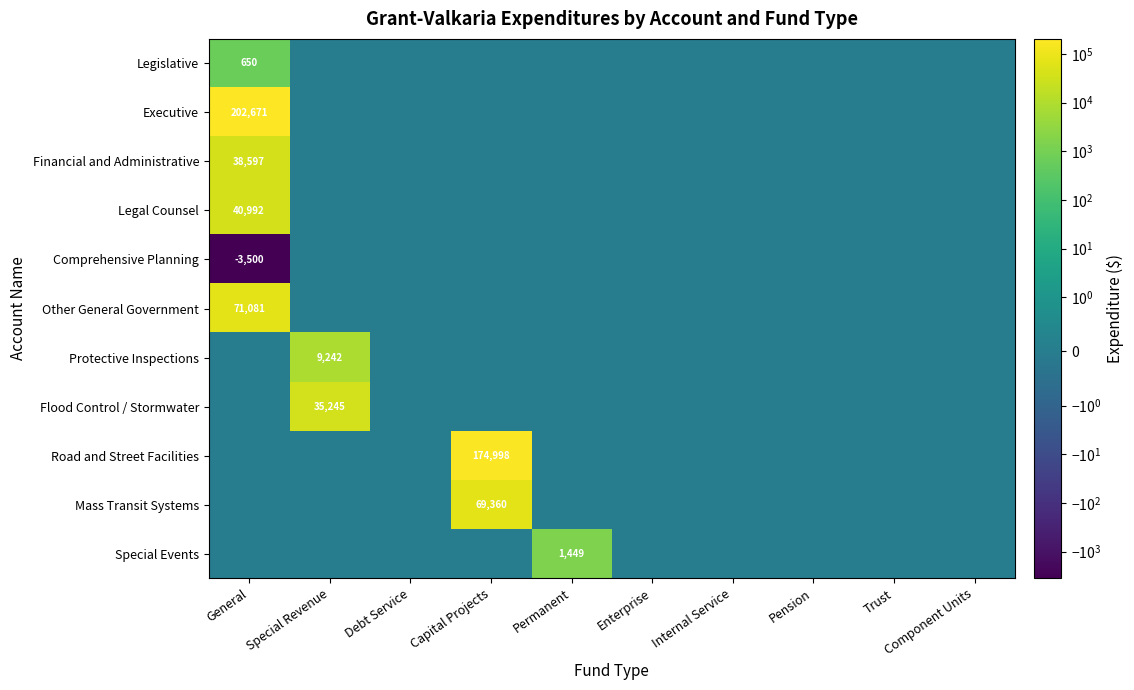

What is the total value across all series at Permanent?

1449